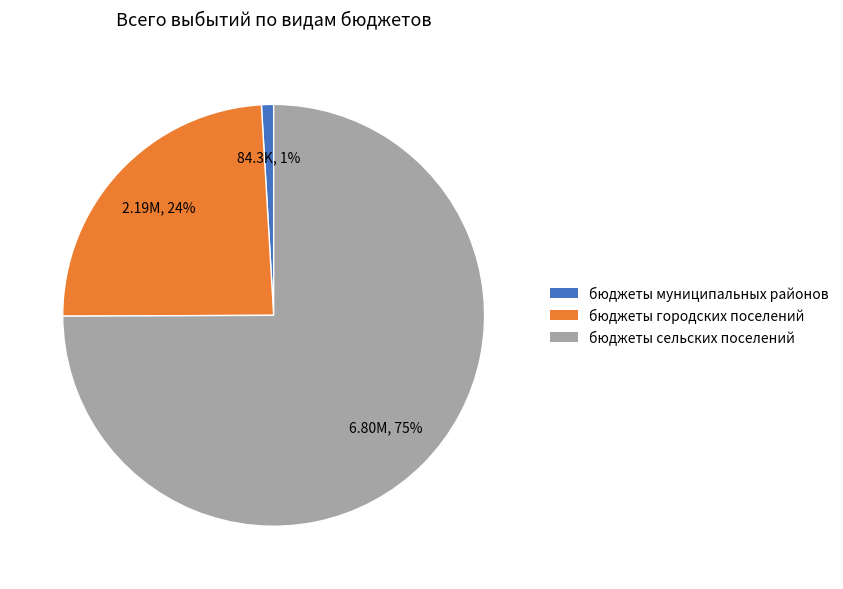

Between бюджеты сельских поселений and бюджеты городских поселений, which is larger?

бюджеты сельских поселений